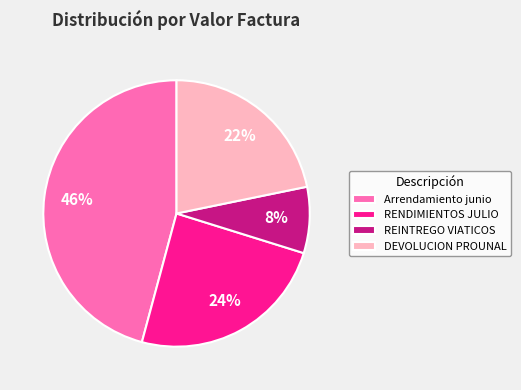

Which slice is the smallest?

REINTREGO VIATICOS